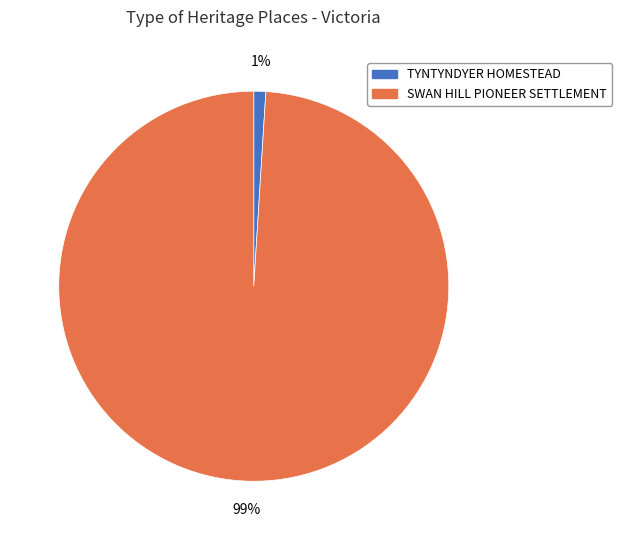

Is it true that SWAN HILL PIONEER SETTLEMENT is 89% of the pie?

False